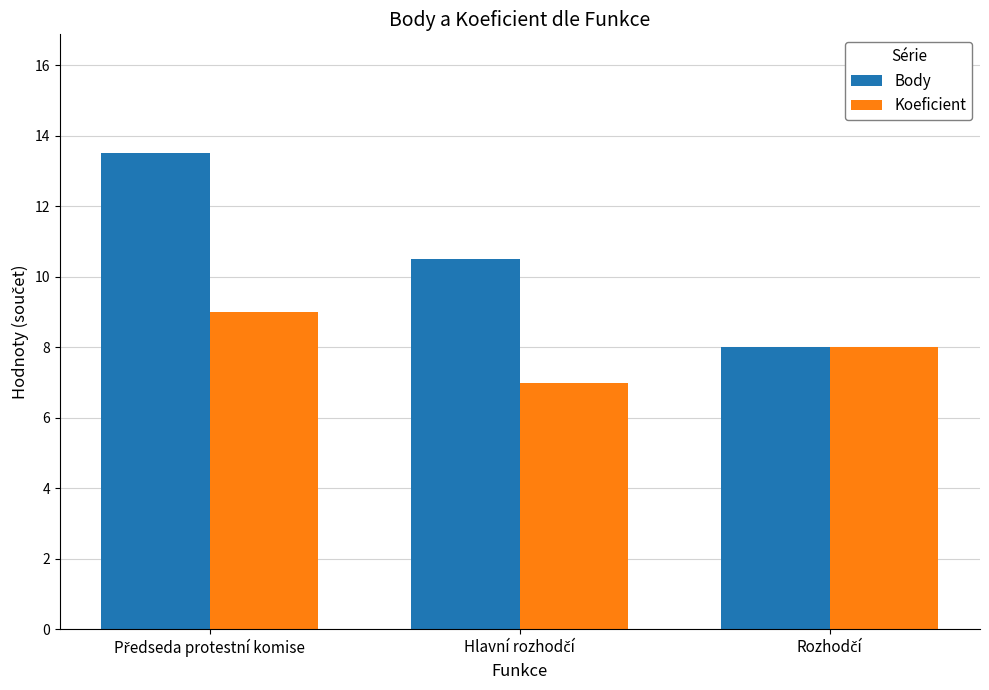

What is the sum of all Koeficient values?

24.0